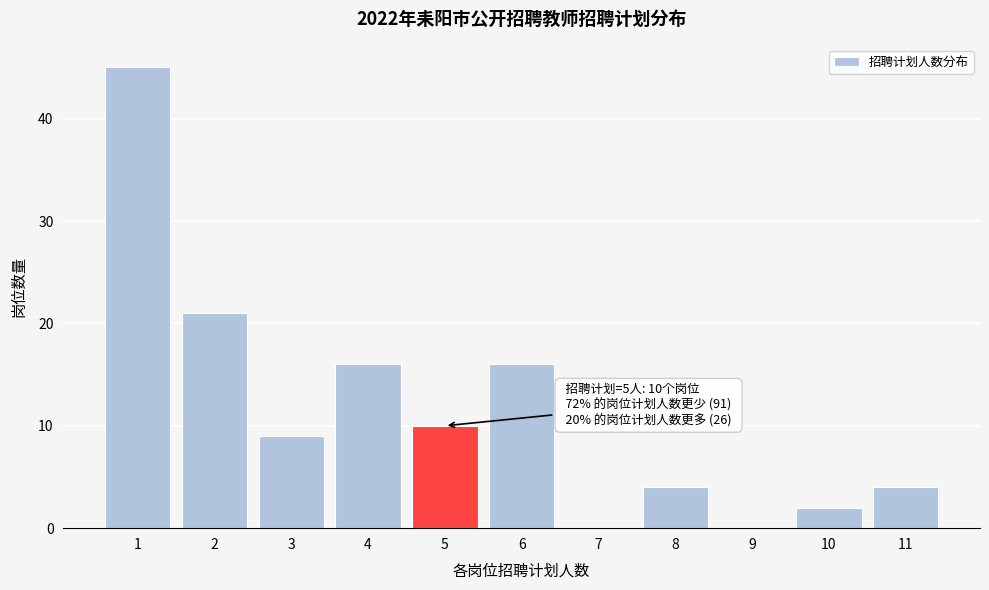

Reading left to right, what are all the values shown in this chart?

1=45	2=21	3=9	4=16	5=10	6=16	7=0	8=4	9=0	10=2	11=4